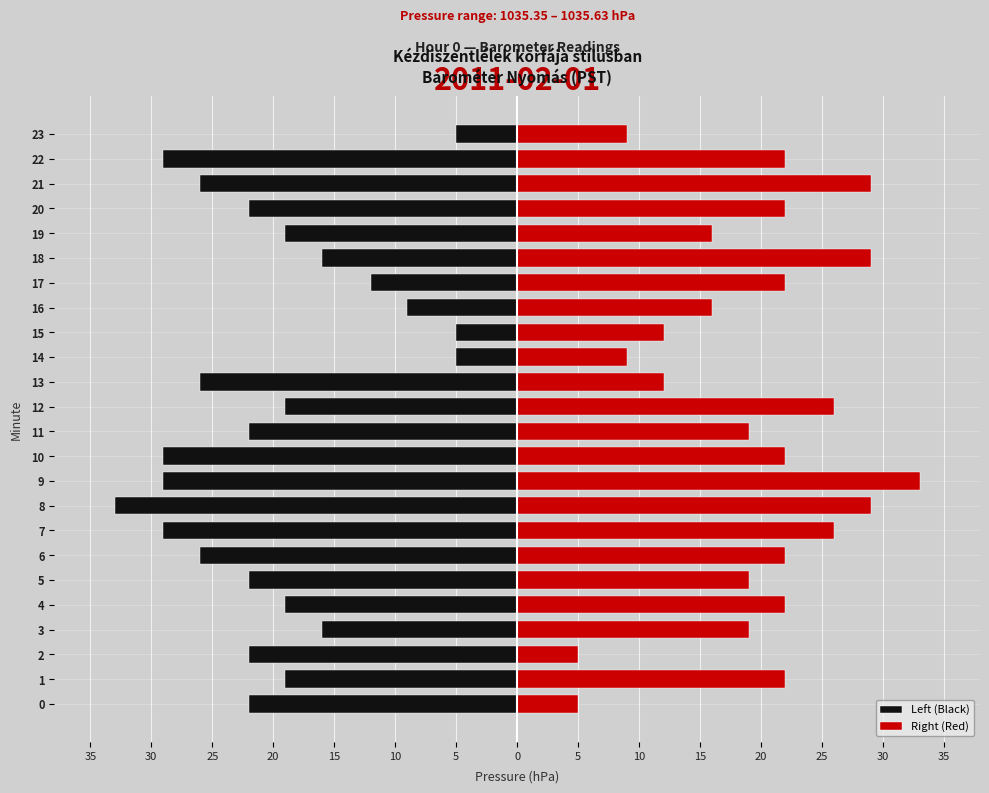

What is the average value of the Left (Black) series?

-20.0